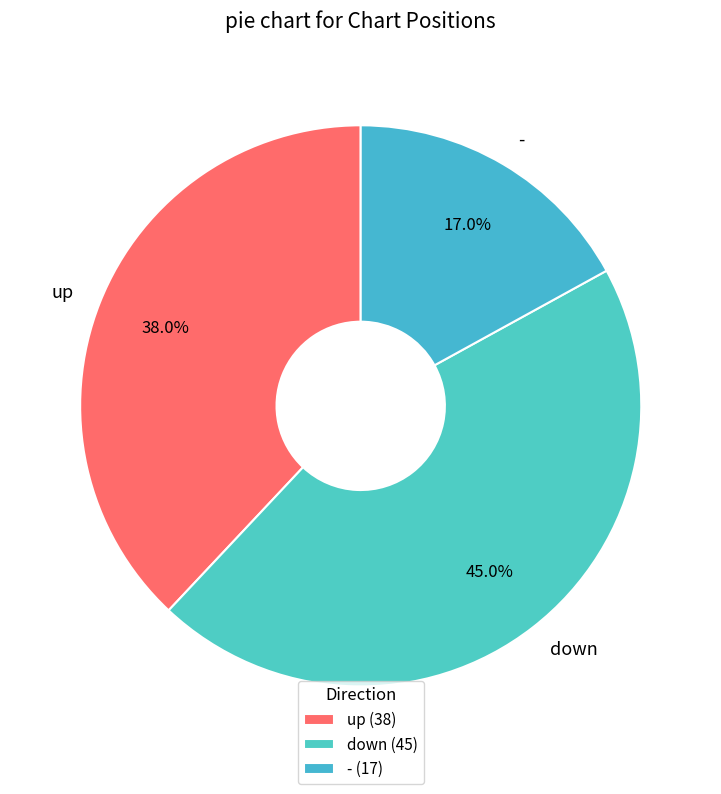

Is it true that - is 33% of the pie?

False